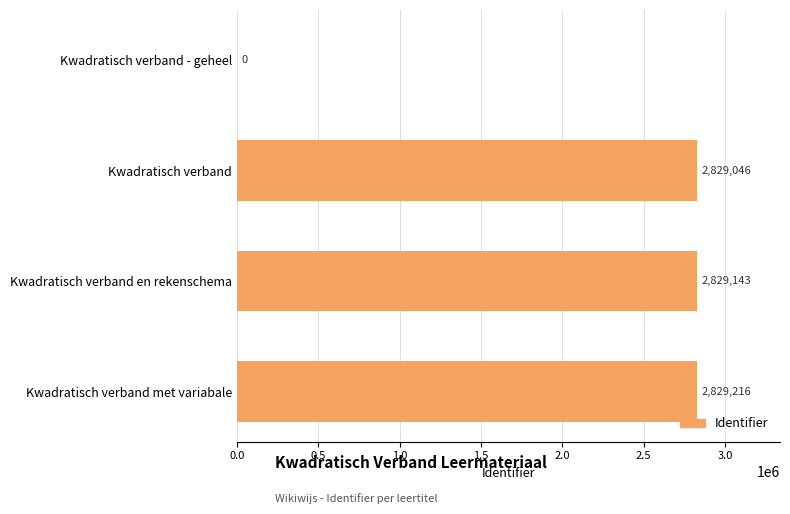

What is the change in value from Kwadratisch verband - geheel to Kwadratisch verband en rekenschema?

+2829143